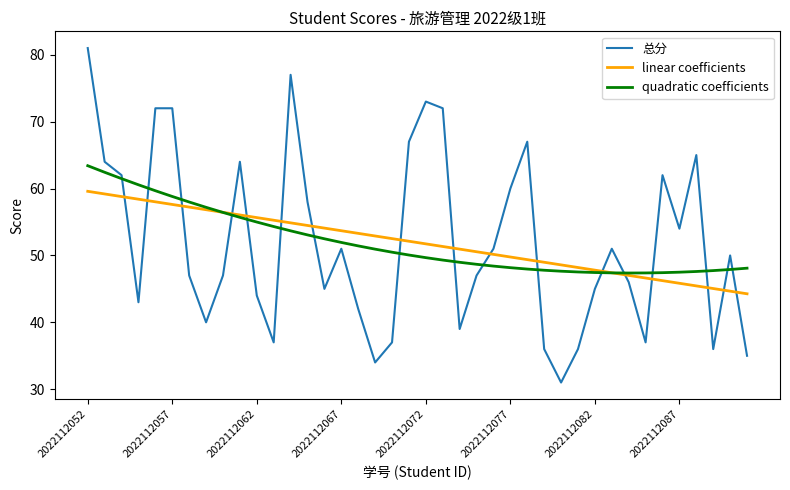

How many lines are shown in the chart?

3